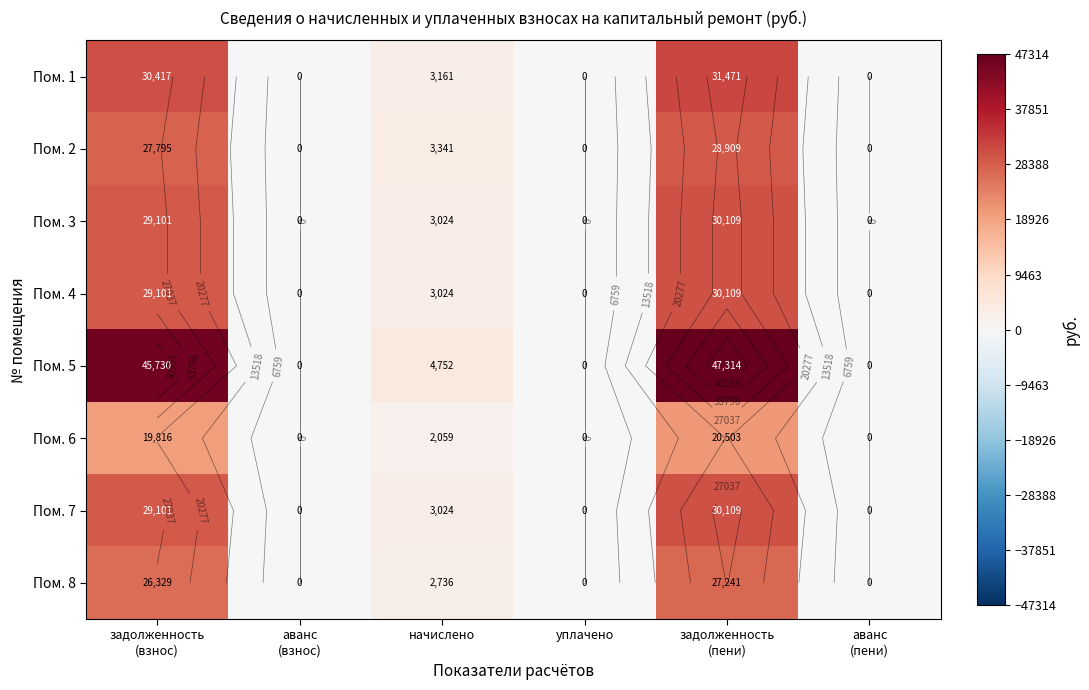

At which category is the sum across all series the highest?

задолженность
(пени)